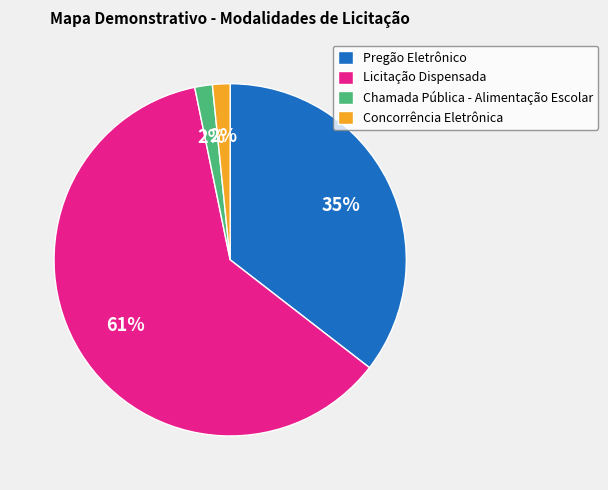

Is there any slice that represents more than half of the pie?

Yes